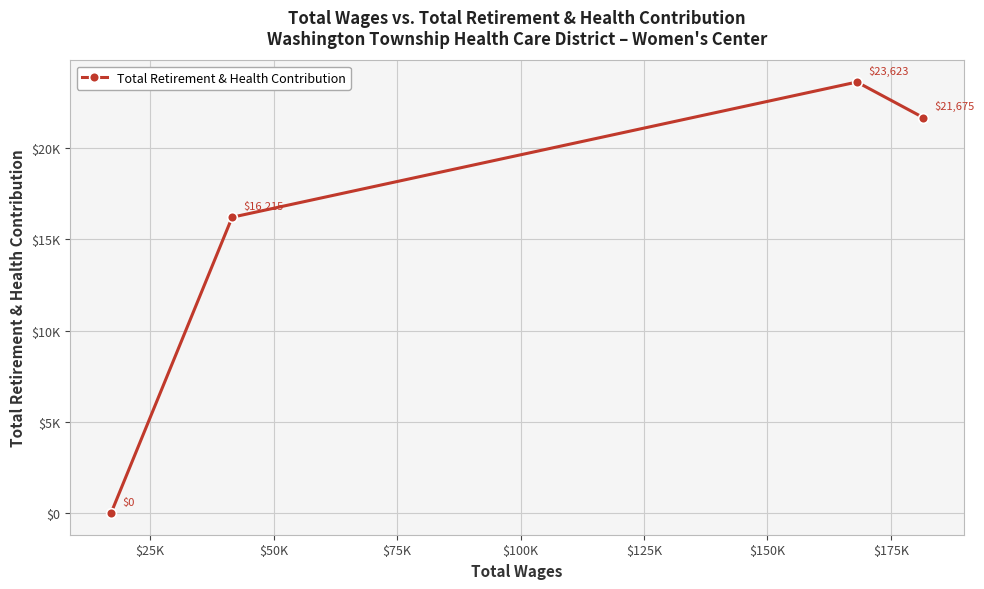

True or false: the data has more than 2 interior local peaks.

False